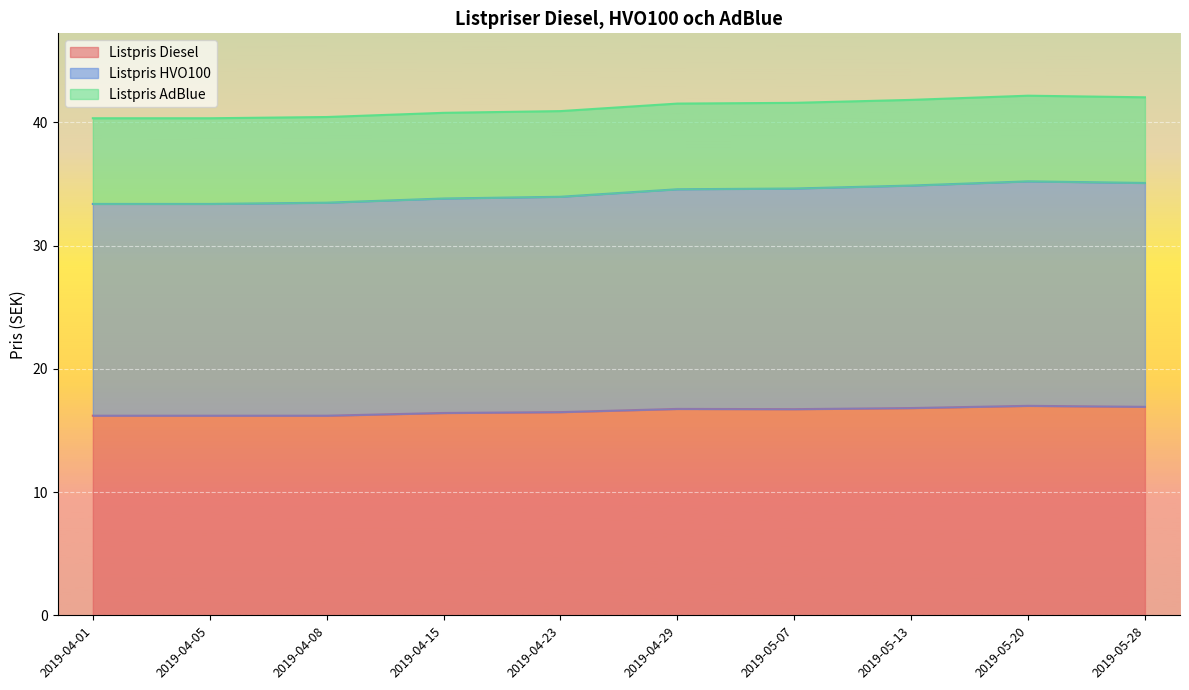

The value of Listpris Diesel at 2019-04-29 is 25.7. True or false?

False